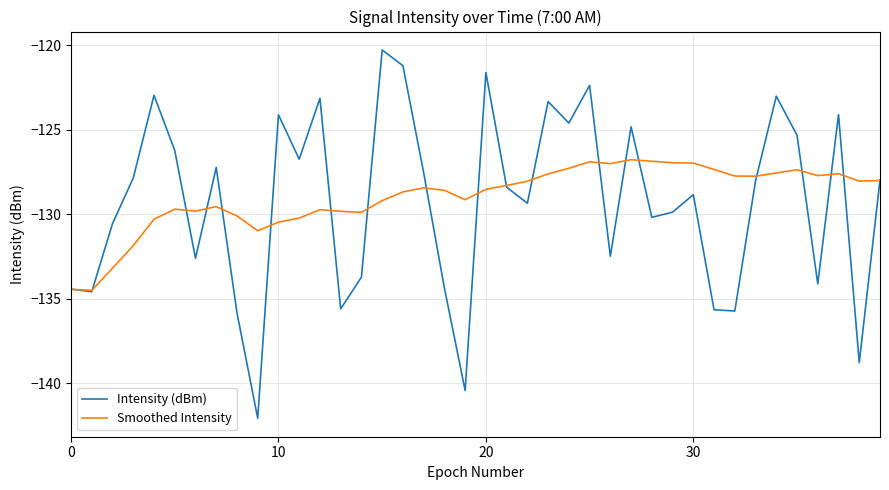

What is the minimum value for Intensity (dBm)?

-142.1